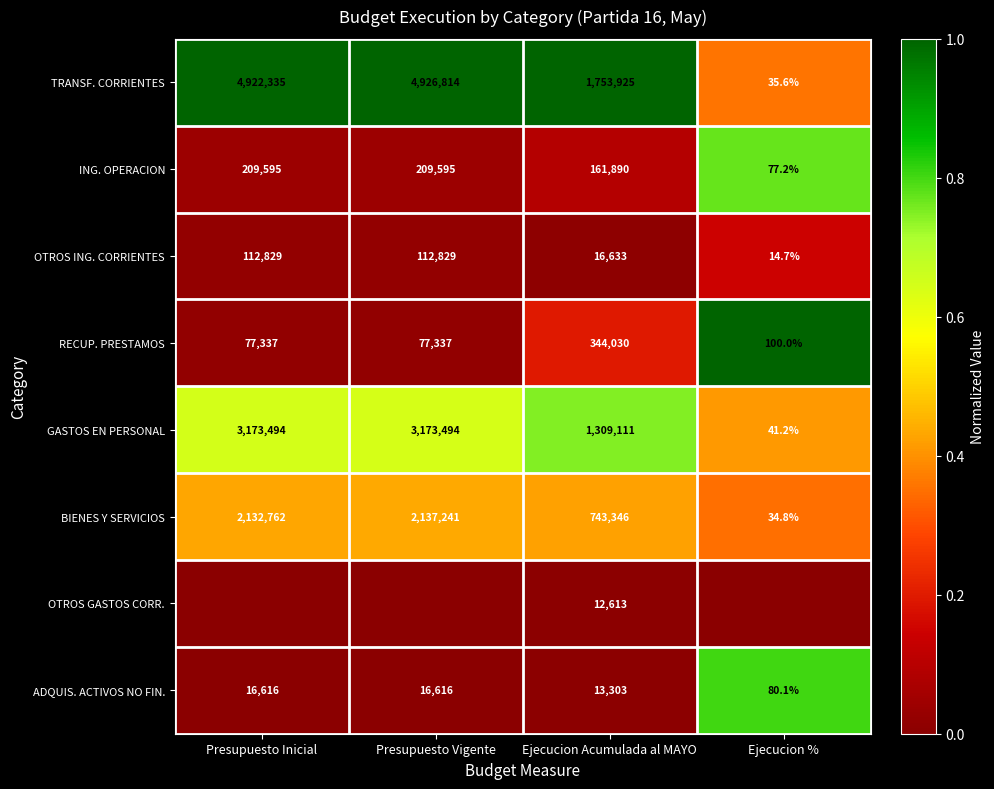

The TRANSF. CORRIENTES series shows 35.6 at Ejecucion %. True or false?

True